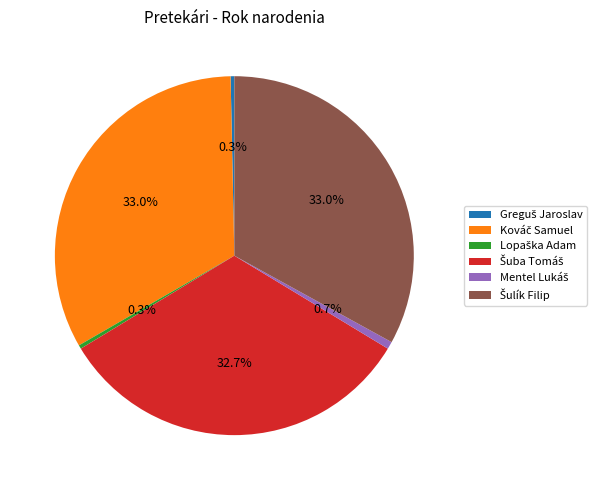

Is there any slice that represents more than half of the pie?

No